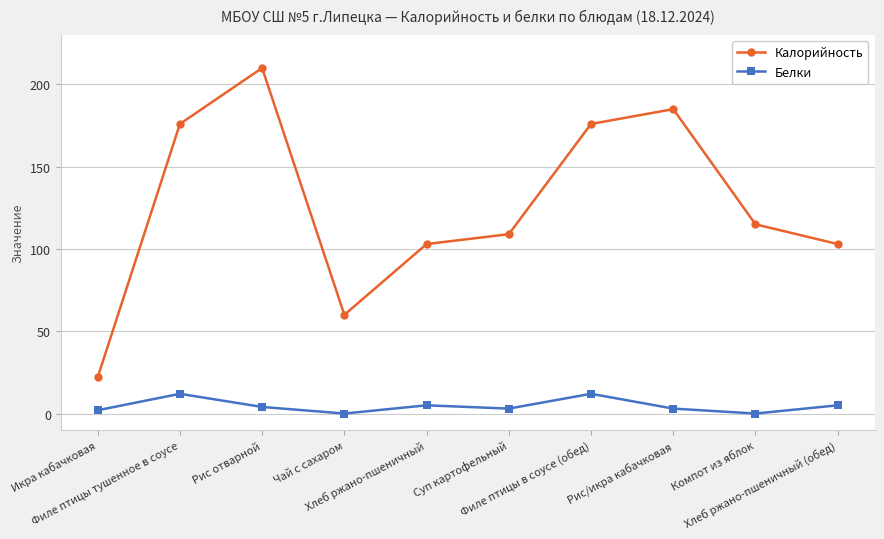

What is the sum of the Калорийность values at Суп картофельный and Рис отварной?

319